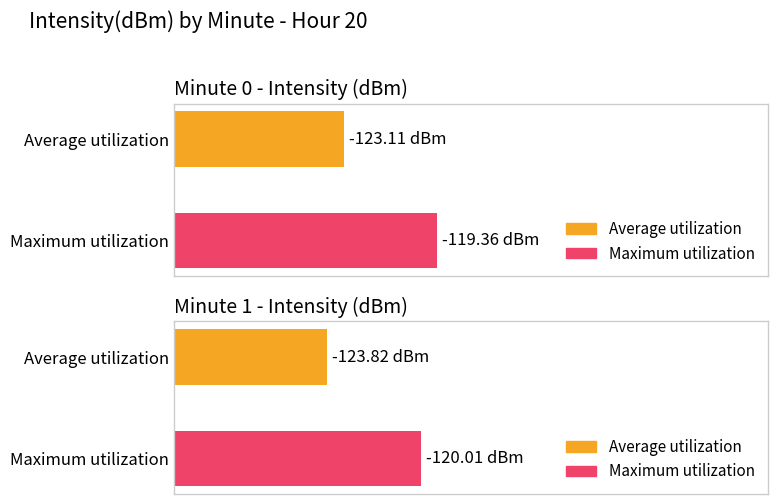

Is it true that Maximum utilization equals -119.4 at minute 0?

True